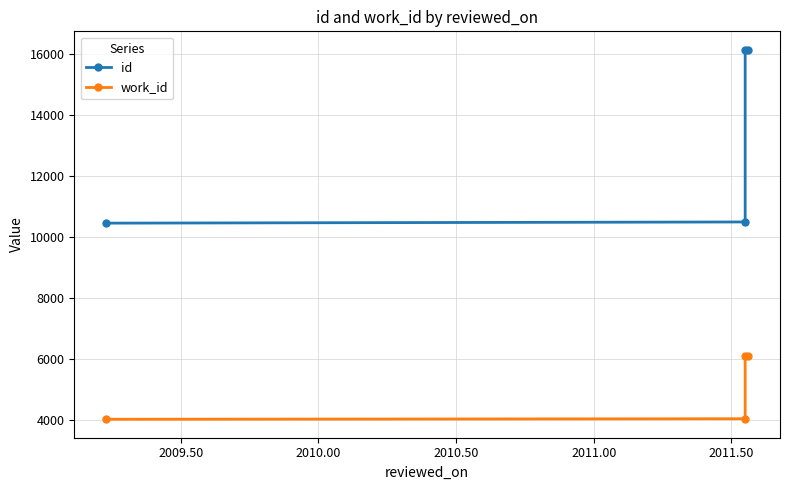

Reading right to left, list all the values displayed in this chart.

id: 16134	16133	10498	10459
work_id: 6103	6103	4056	4039